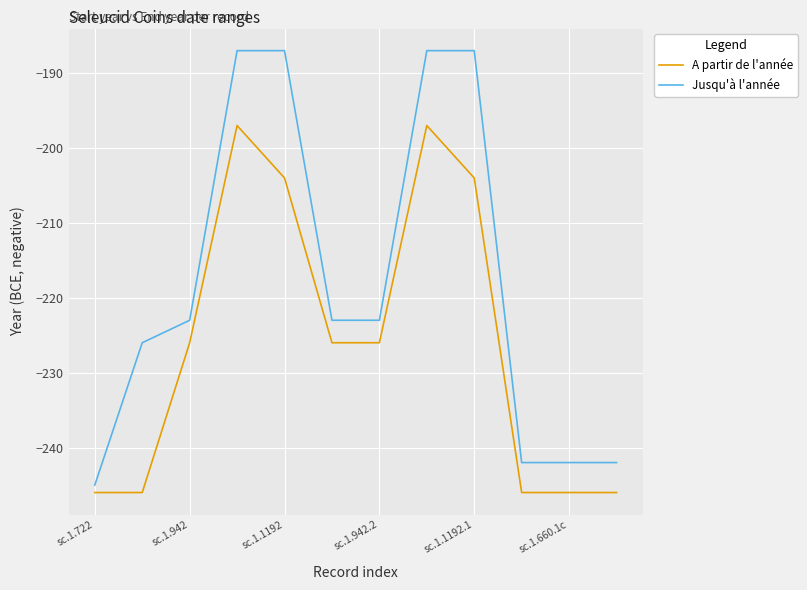

What is the lowest value of the A partir de l'année series?

-246